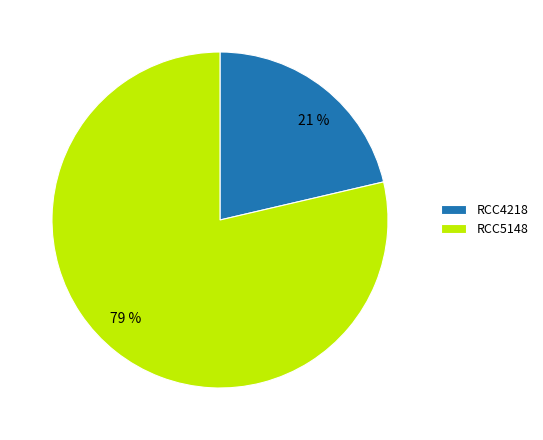

What is the majority slice?

RCC5148